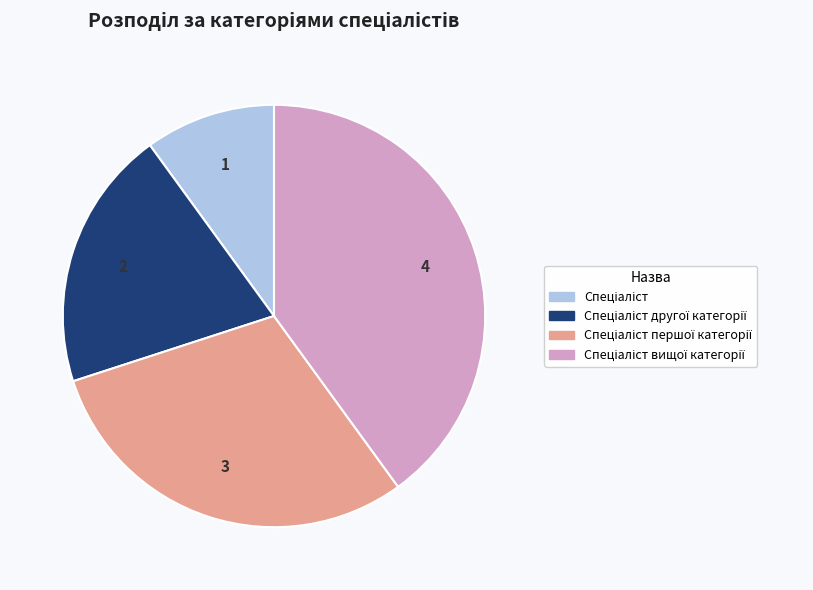

Is there any slice that represents more than half of the pie?

No